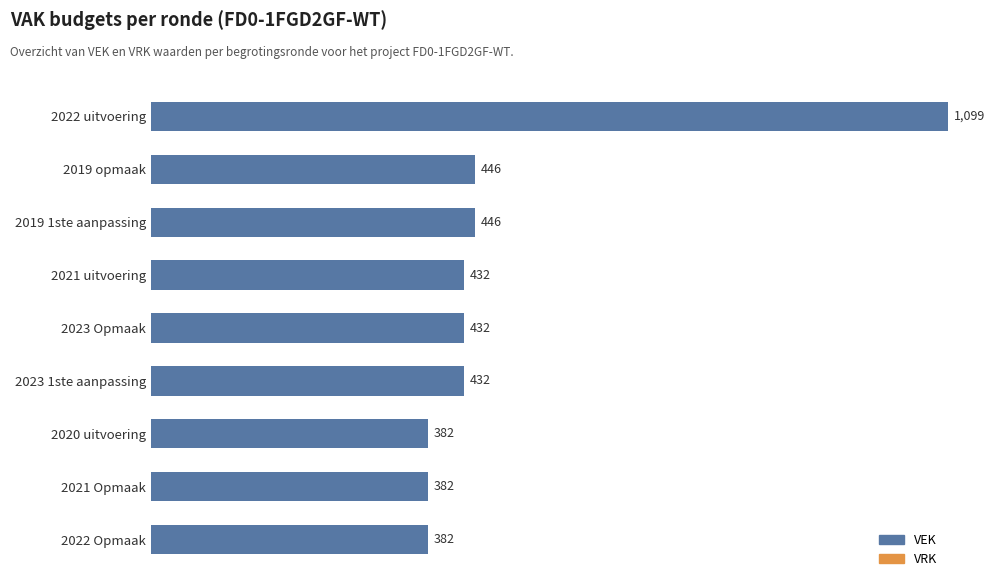

The chart shows a value of 226 at 2019 1ste aanpassing. True or false?

False